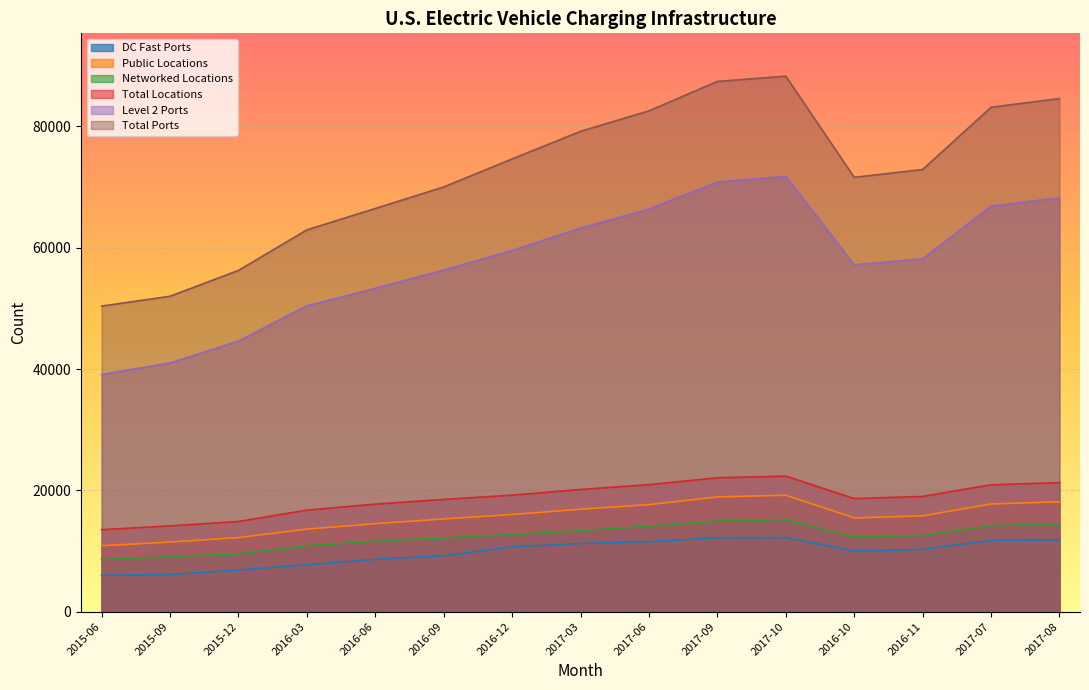

True or false: DC Fast Ports and Level 2 Ports cross at least once.

False